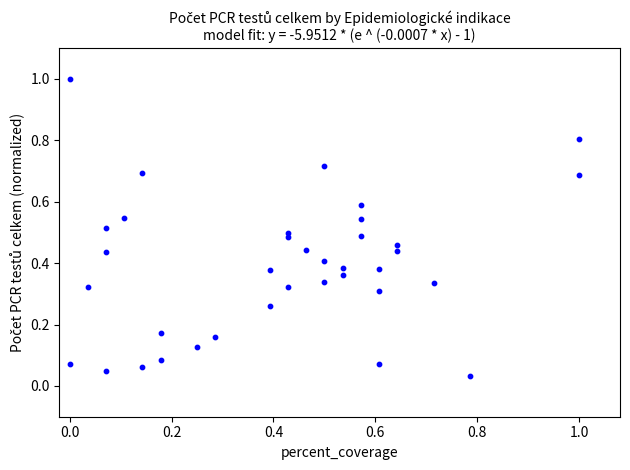

What is the range of Y values (max minus min)?

1.0